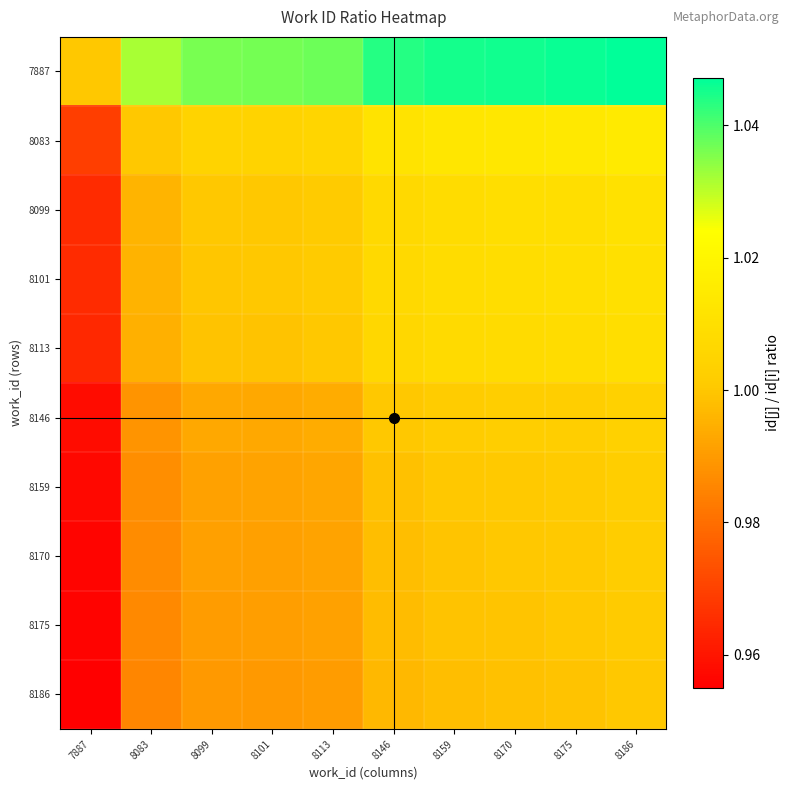

How many series are shown in this chart?

10